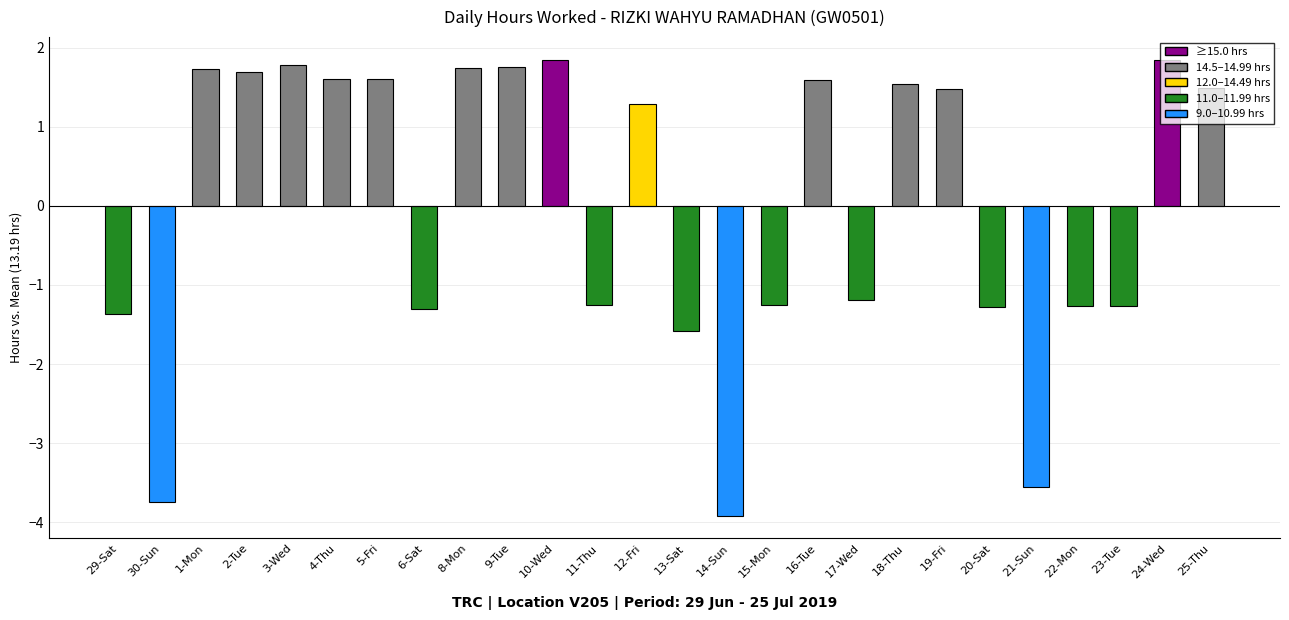

Count the number of values greater than 1.

14